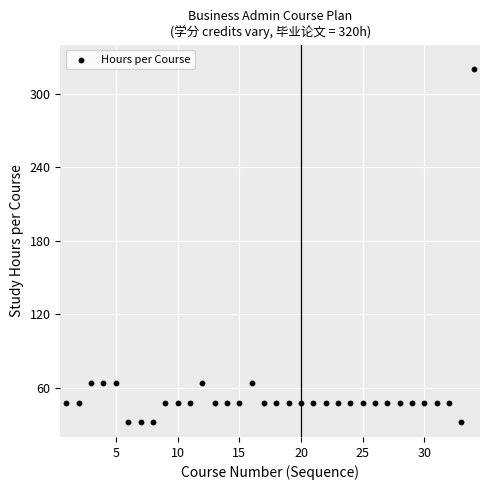

What is the range of Y values (max minus min)?

288